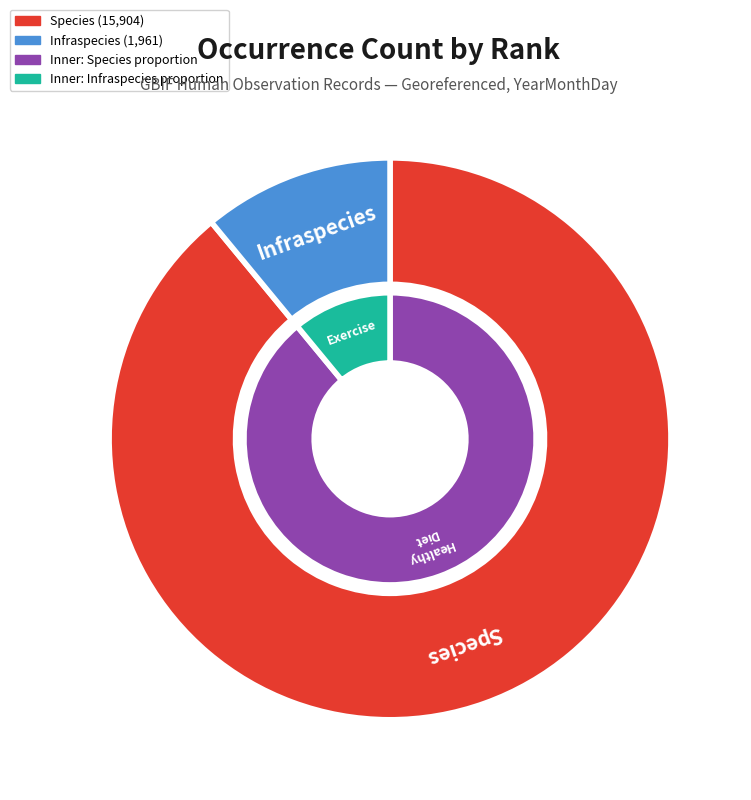

What percentage is the Infraspecies slice, to the nearest percent?

11%